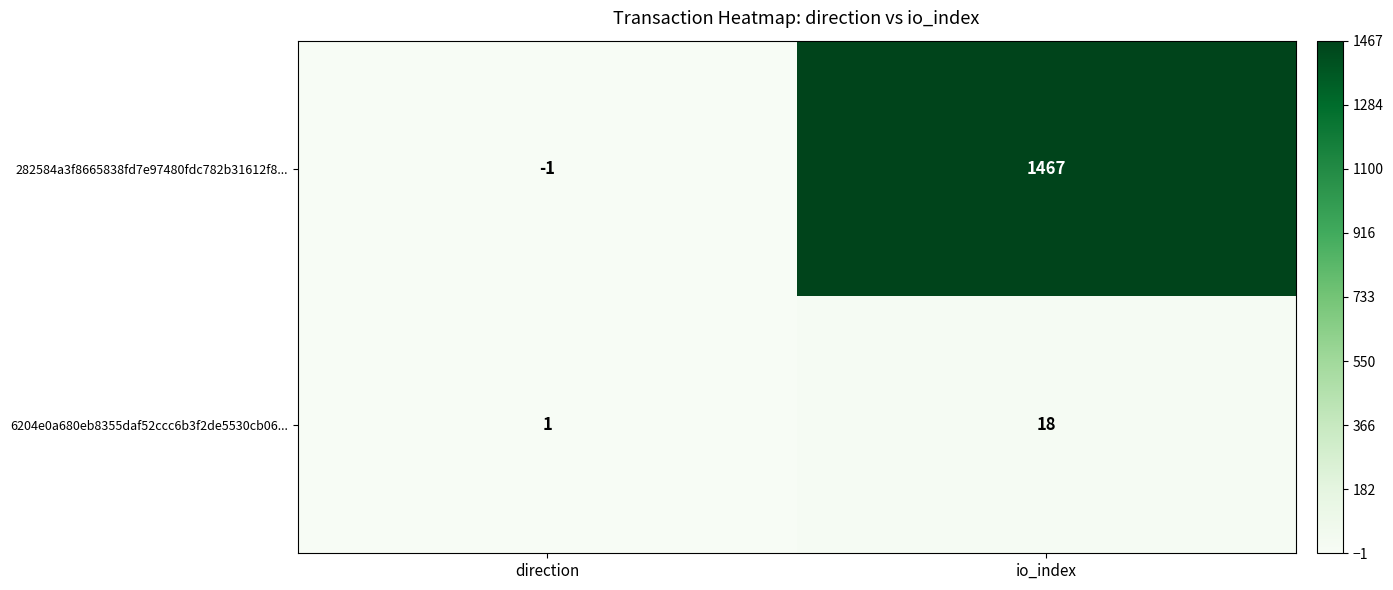

The value of 282584a3f8665838fd7e97480fdc782b31612f8... at io_index is 1467. True or false?

True